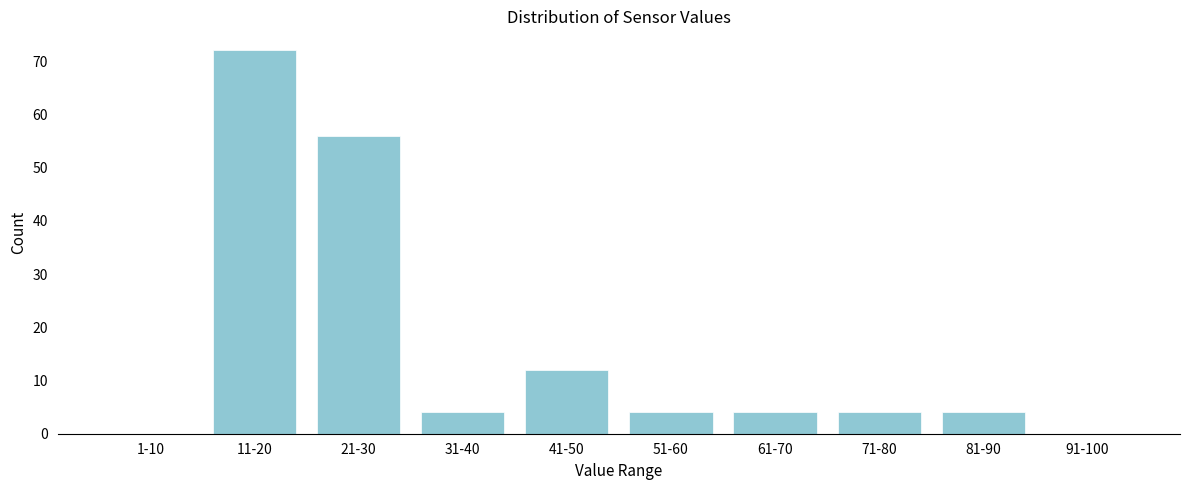

Reading left to right, list all the values displayed in this chart.

1-10=0	11-20=72	21-30=56	31-40=4	41-50=12	51-60=4	61-70=4	71-80=4	81-90=4	91-100=0